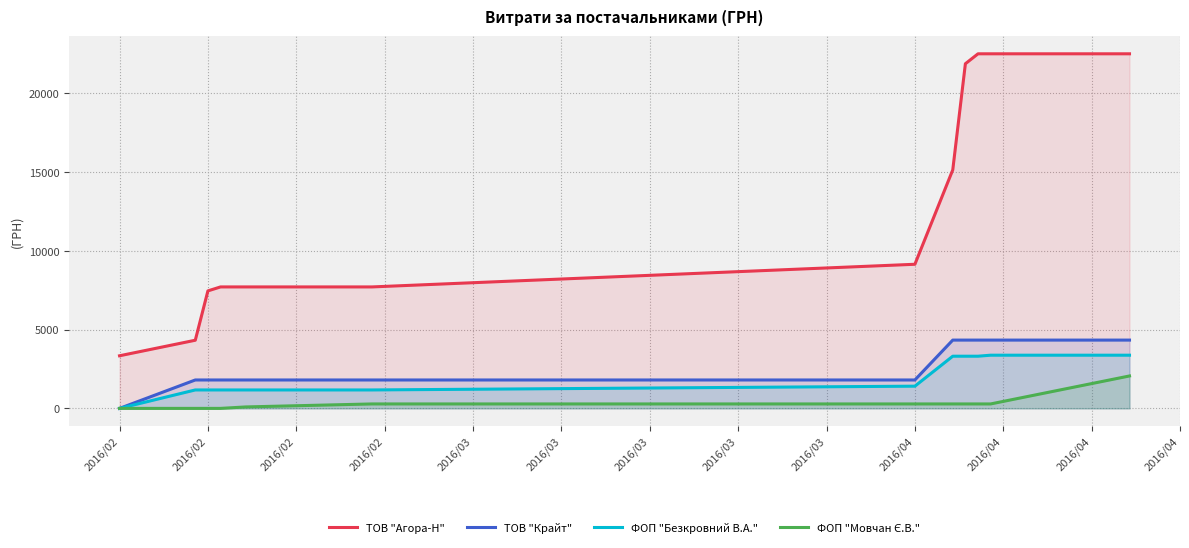

At which category does the chart reach its minimum across all series?

2016/02